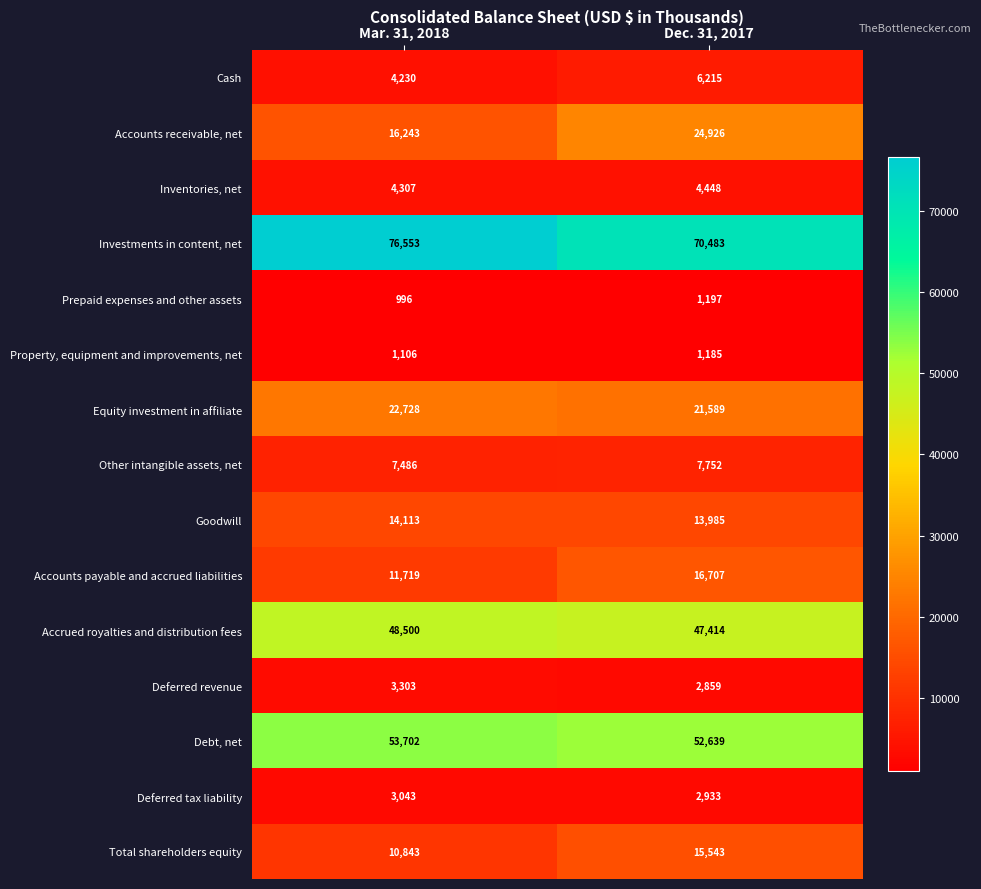

Read the Deferred tax liability value at Dec. 31, 2017, to the nearest 5.

2935